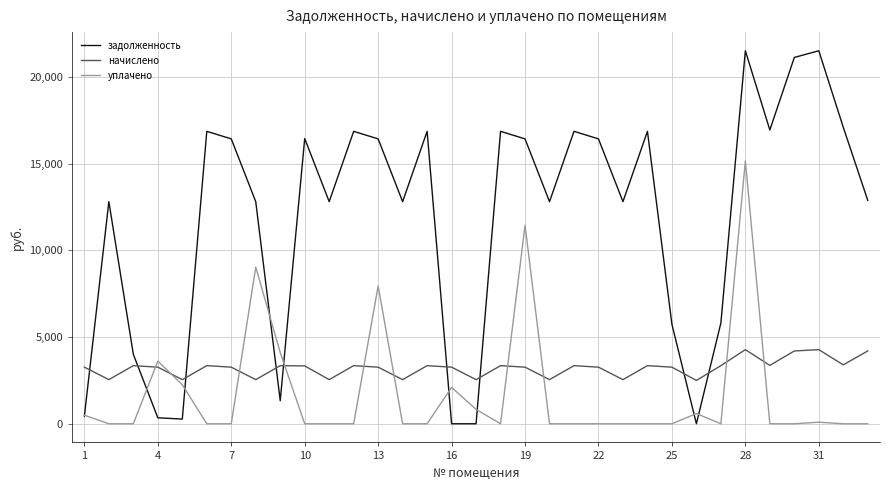

Which series has the largest total across all categories?

задолженность